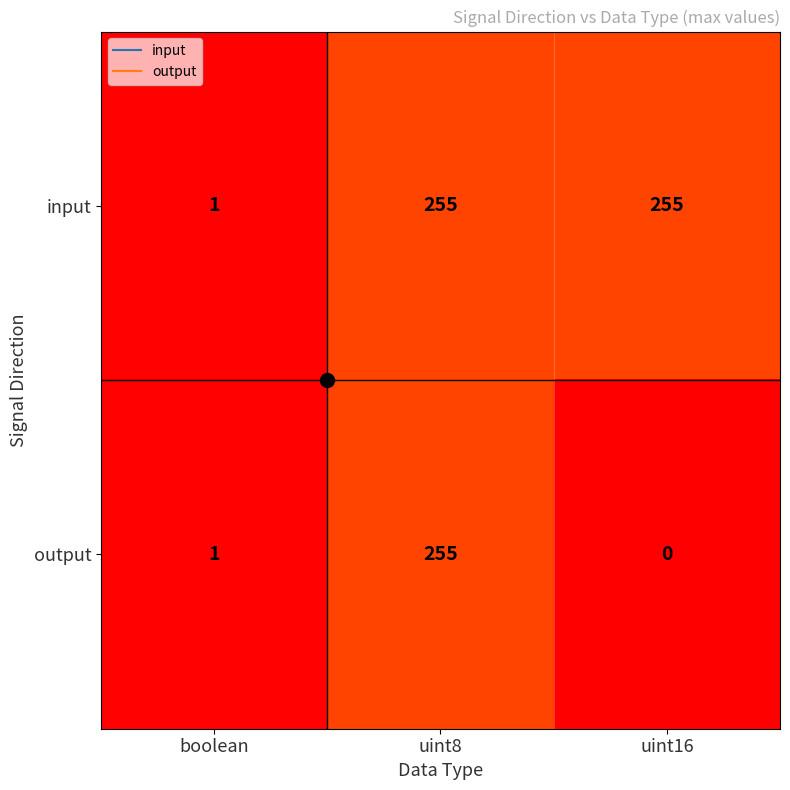

List the series in order of their overall mean, highest first.

input, output